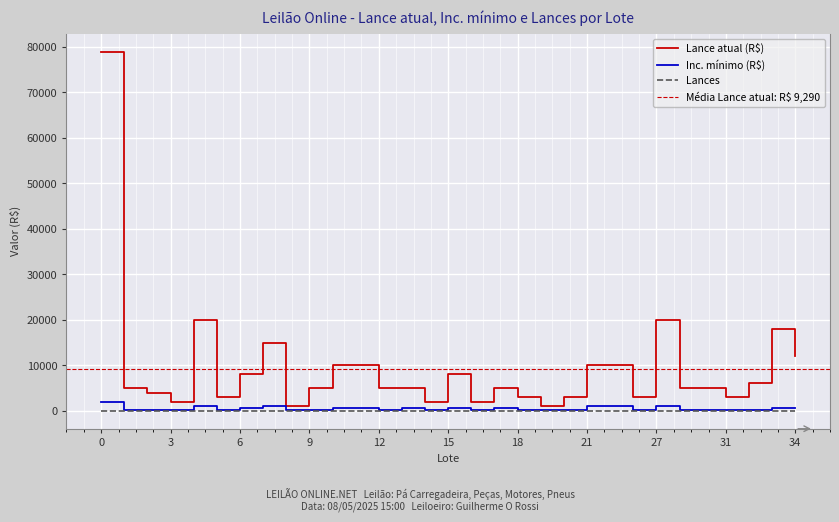

Where is Inc. mínimo (R$) nearest to the value 1125?

4